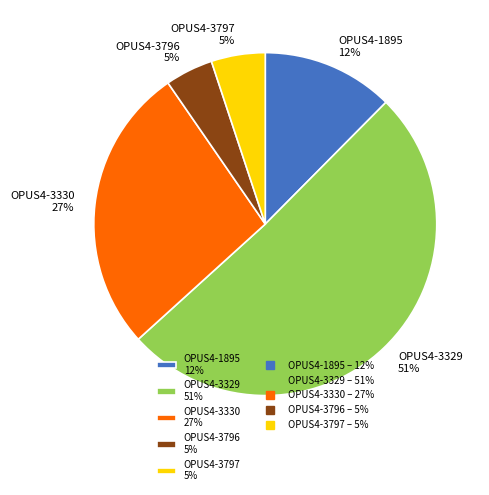

The OPUS4-3330 slice represents 39% of the pie. True or false?

False